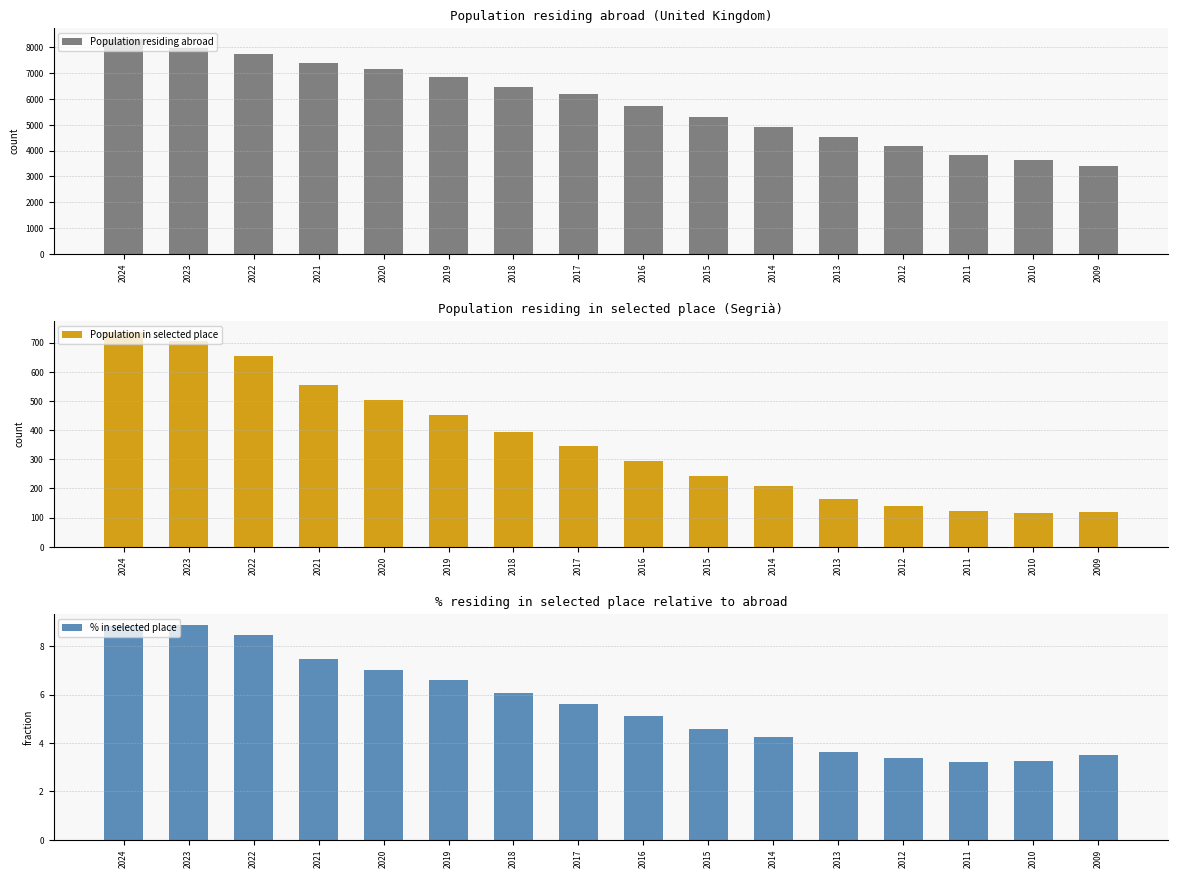

What is the total value across all series at 2014?

5119.3